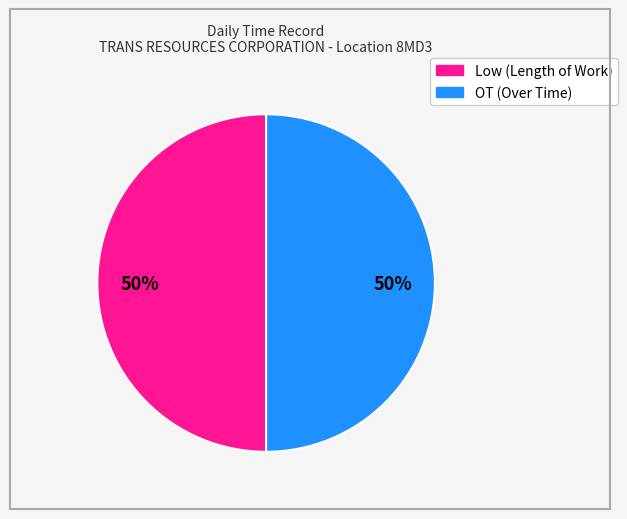

To the nearest percent, what is the average slice percentage?

50%